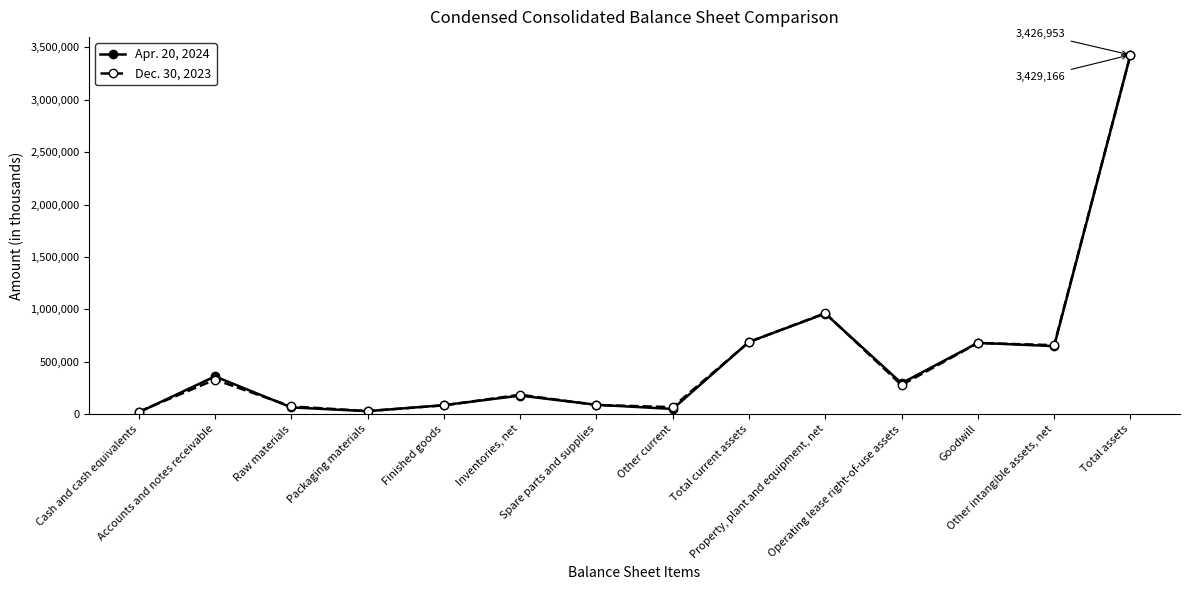

The Dec. 30, 2023 series shows 402689 at Total current assets. True or false?

False